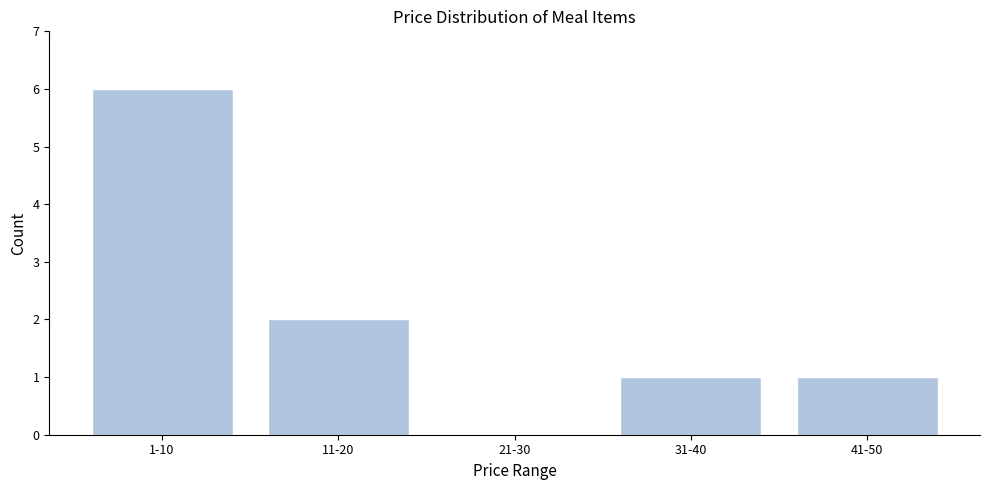

Reading right to left, transcribe all the data shown in this chart.

41-50=1	31-40=1	21-30=0	11-20=2	1-10=6